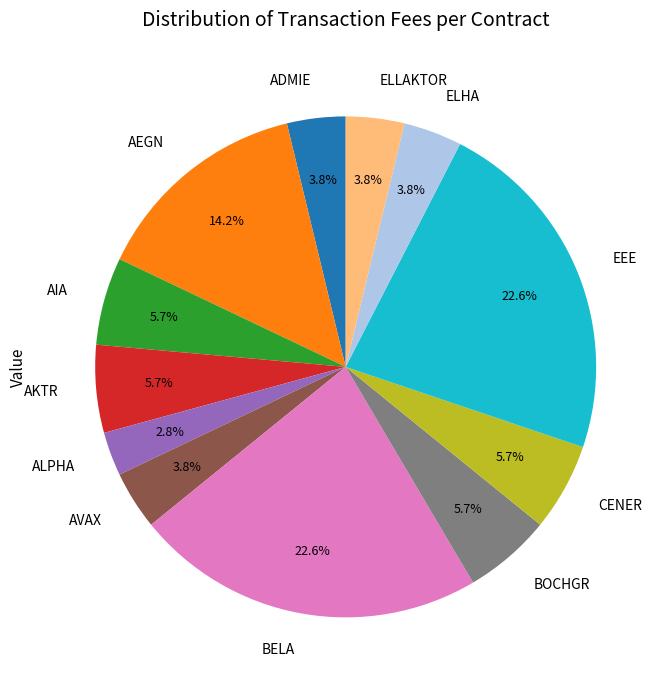

Count the number of slices in the pie.

12